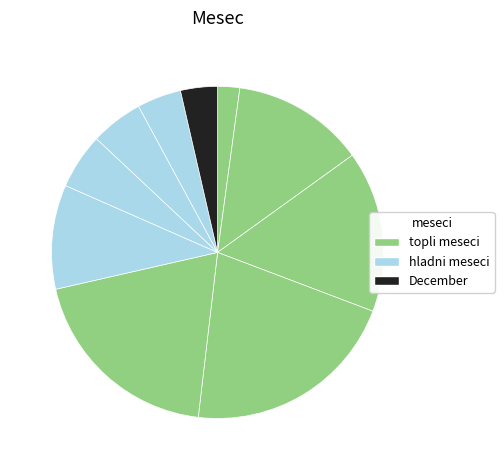

How many slices are in this pie chart?

10